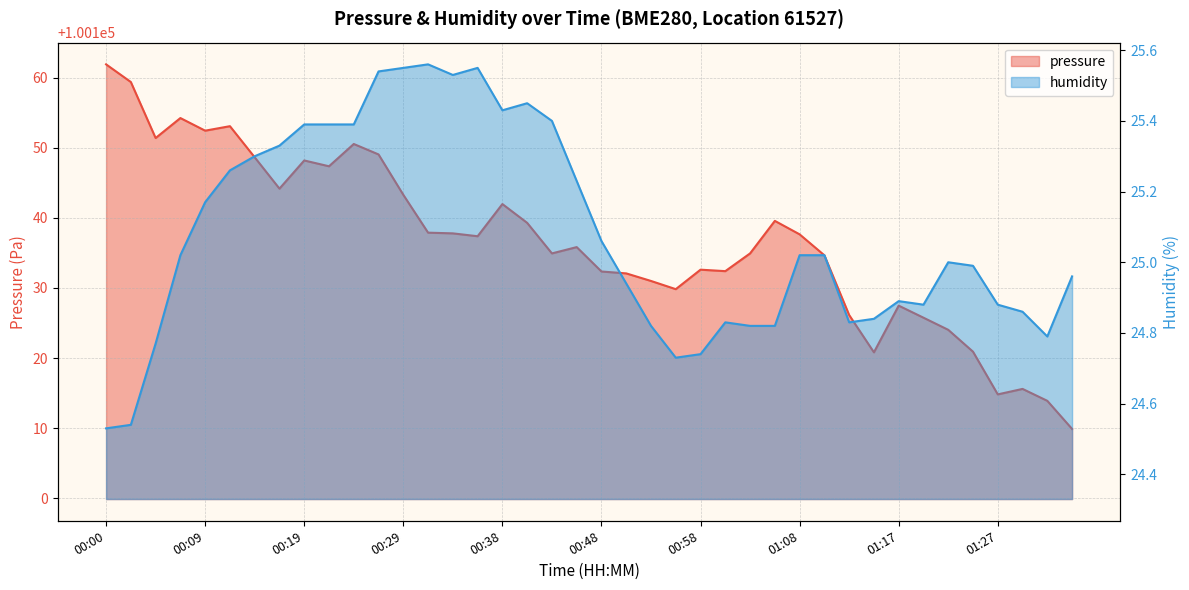

What is the greatest value displayed?

100161.9